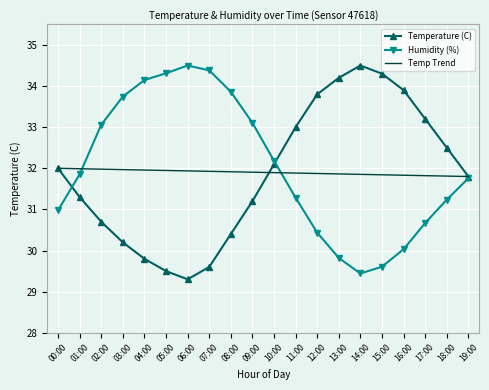

Which series has the widest spread of values?

Temperature (C)